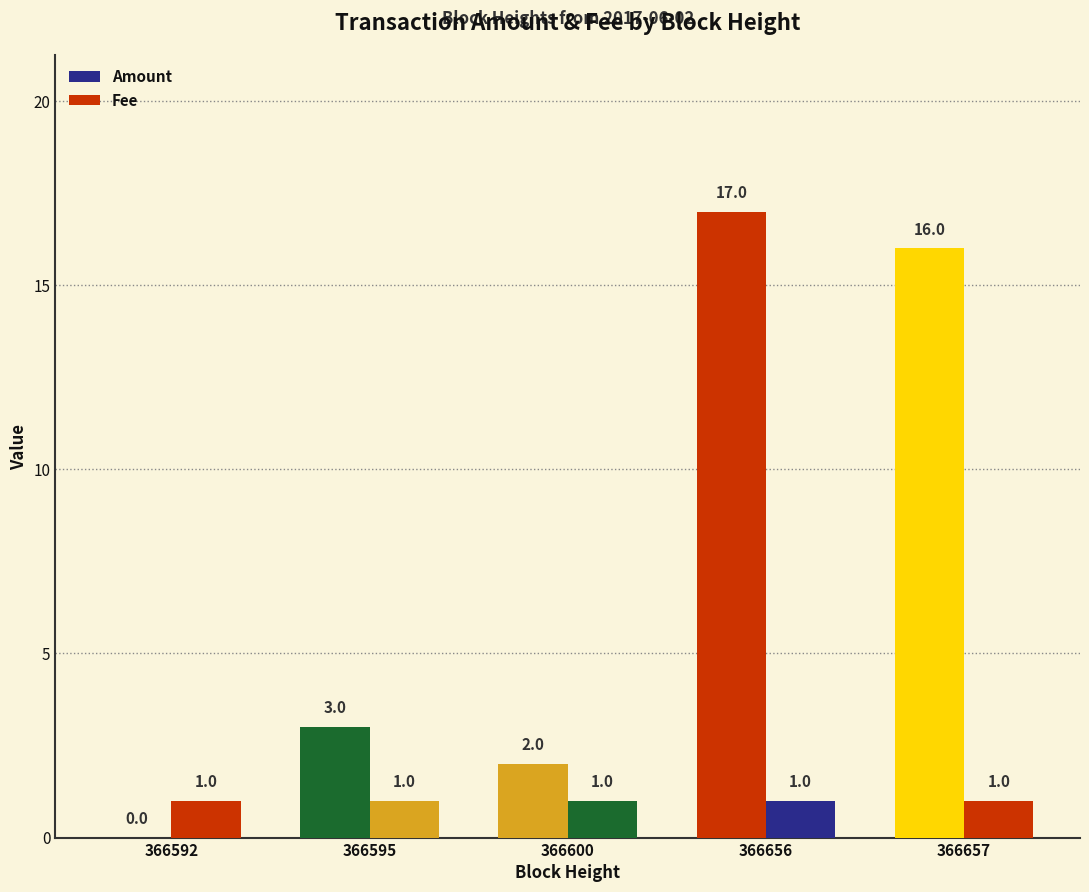

Reading left to right, what are all the values shown in this chart?

Amount: 366592=0	366595=3	366600=2	366656=17	366657=16
Fee: 366592=1	366595=1	366600=1	366656=1	366657=1